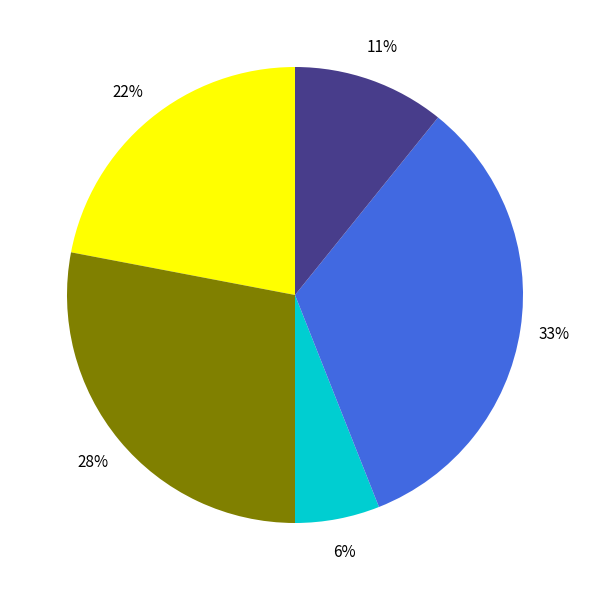

To the nearest percent, what is the average slice percentage?

20%